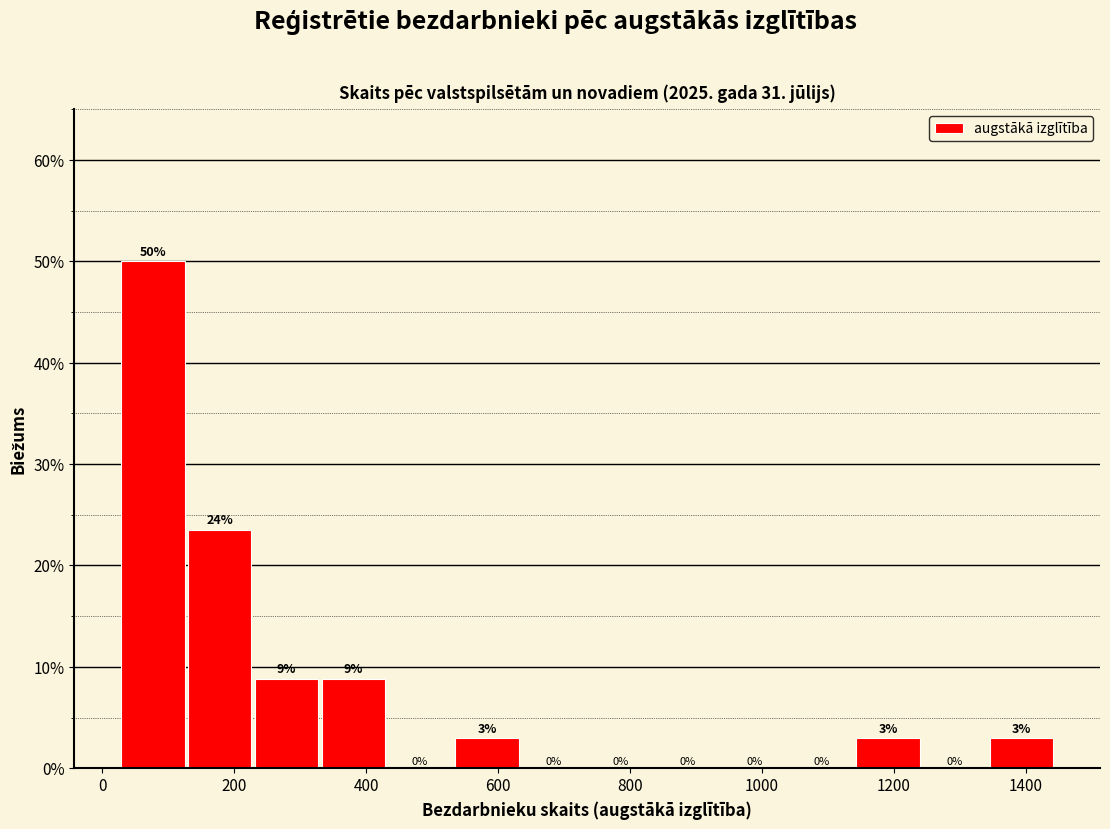

Which range on the x-axis has the tallest bar?

20 to 120